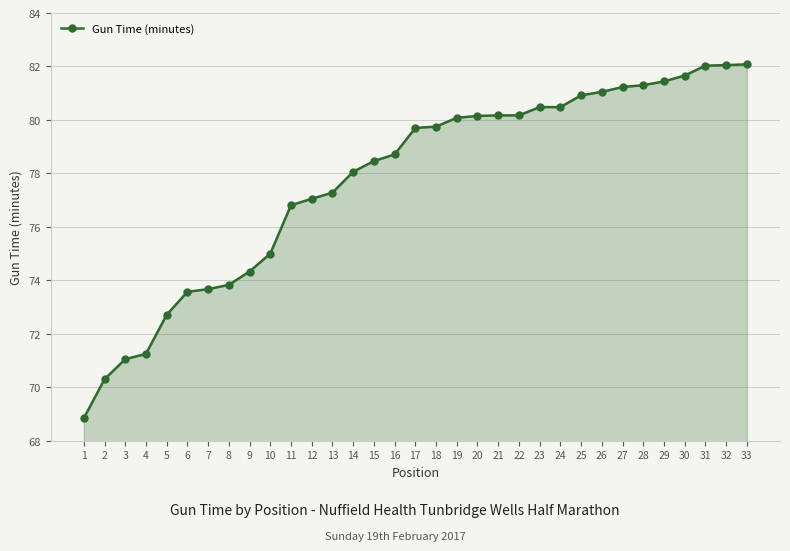

How many lines are shown in the chart?

1